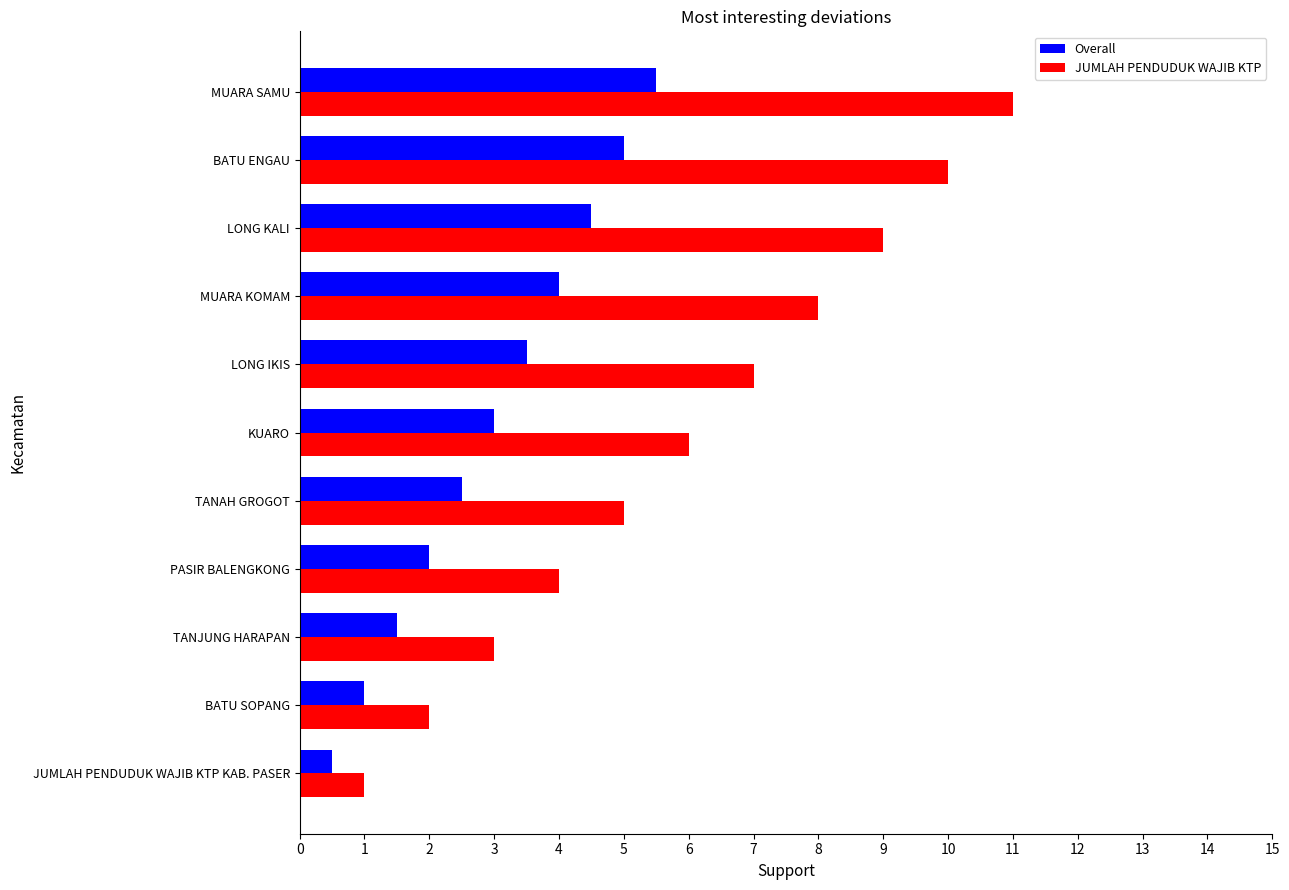

List the series in order of their peak value, highest first.

JUMLAH PENDUDUK WAJIB KTP, Overall